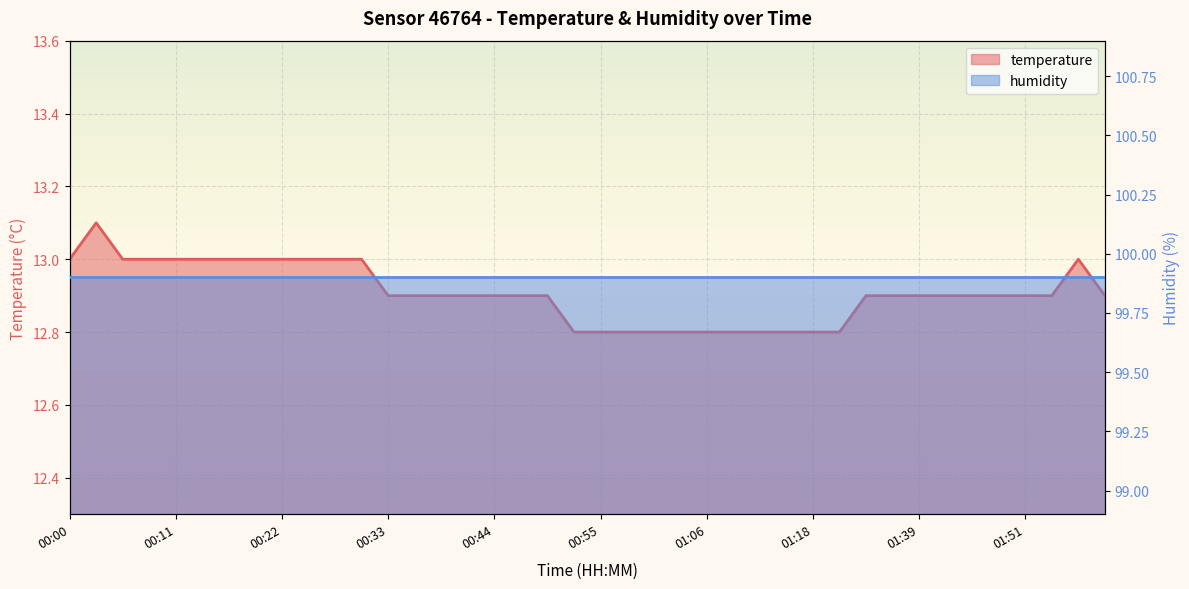

List the labels in order of value, smallest first.

00:53, 00:55, 00:58, 01:01, 01:04, 01:06, 01:09, 01:12, 01:15, 01:18, 01:20, 00:33, 00:36, 00:39, 00:42, 00:44, 00:47, 00:50, 01:30, 01:33, 01:39, 01:42, 01:45, 01:48, 01:51, 01:53, 01:59, 00:00, 00:06, 00:08, 00:11, 00:14, 00:17, 00:20, 00:22, 00:25, 00:28, 00:31, 01:56, 00:03